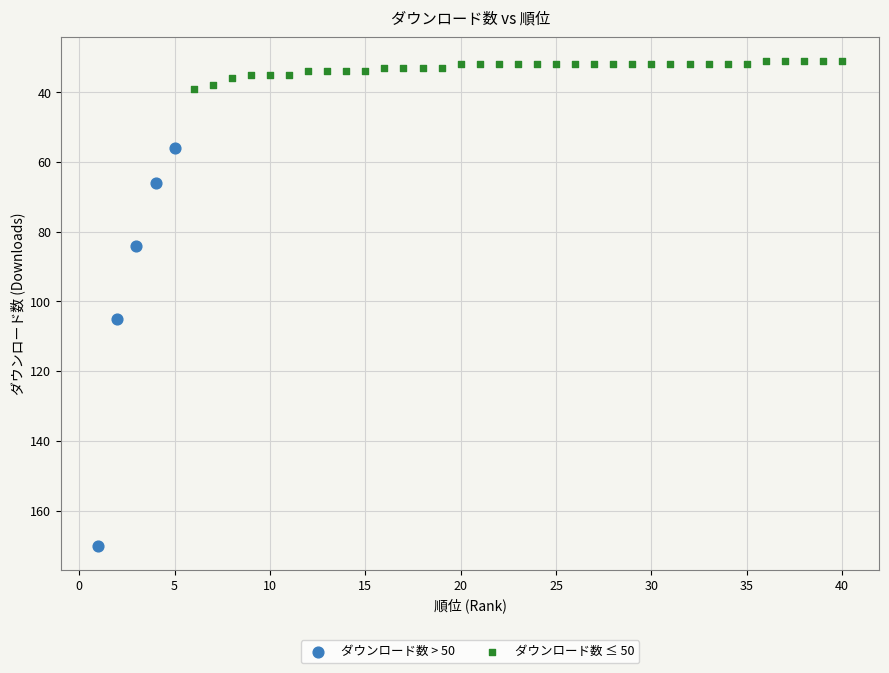

Which series has the widest spread of Y values?

ダウンロード数 > 50